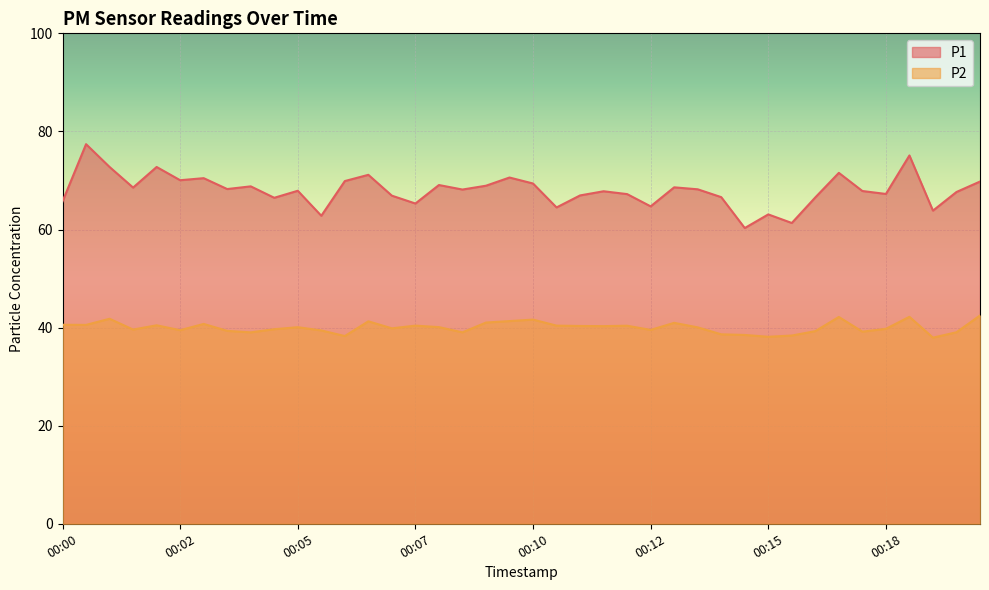

Rank the series by their average value, from lowest to highest.

P2, P1